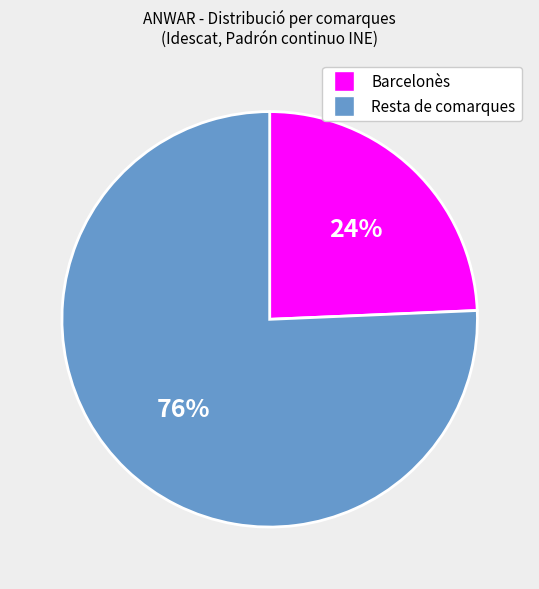

Count the number of slices in the pie.

2